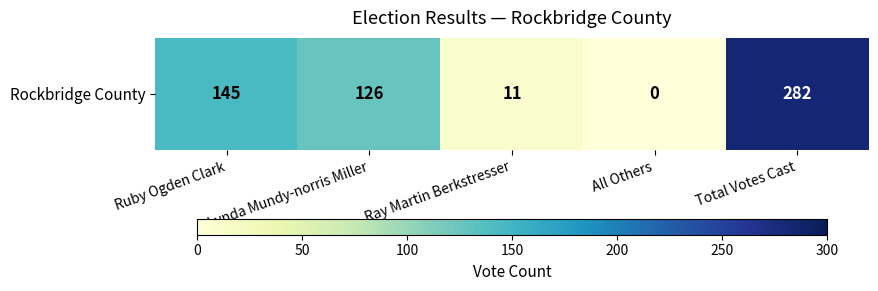

What is the difference between the maximum and minimum values?

282